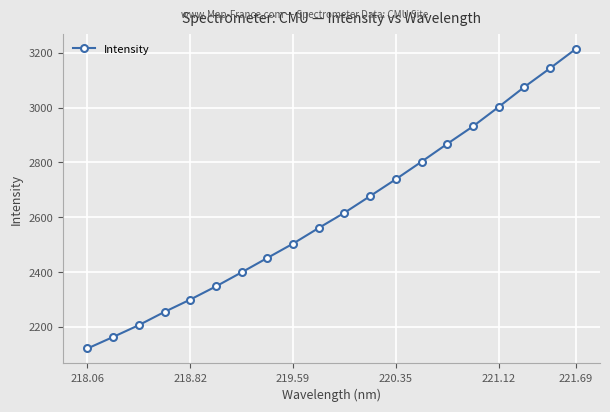

What is the value of the 19th point from the left?

3142.7